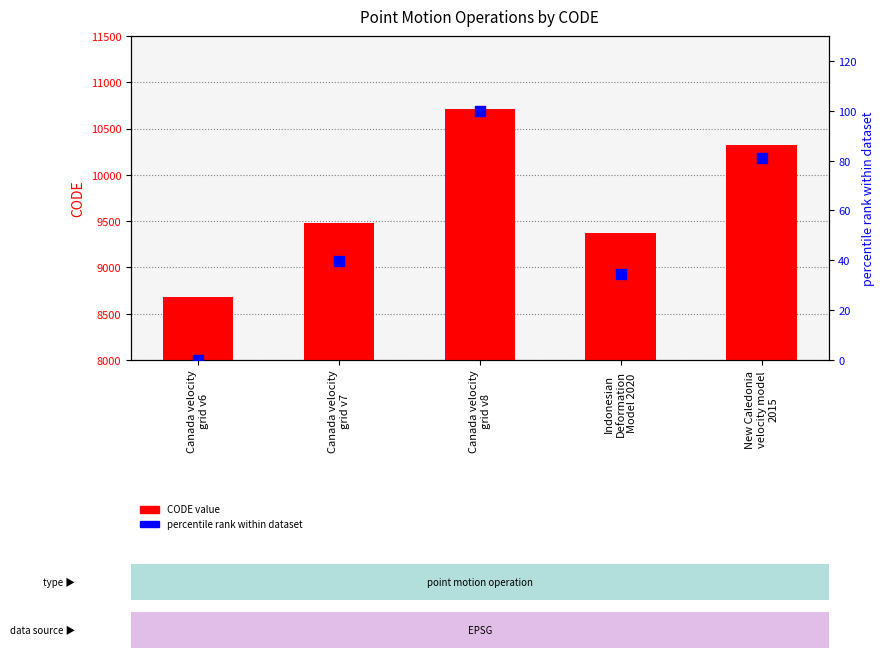

Is the value of percentile rank within dataset at New Caledonia
velocity model
2015 greater than the value of CODE value at Canada velocity
grid v8?

No